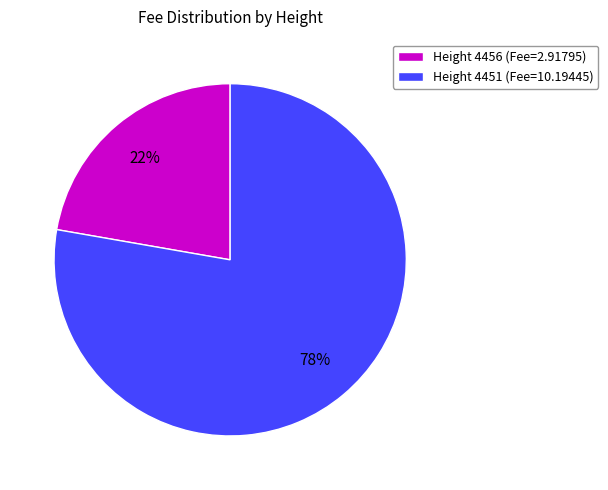

To the nearest percent, what percentage of the pie is Height 4451?

78%